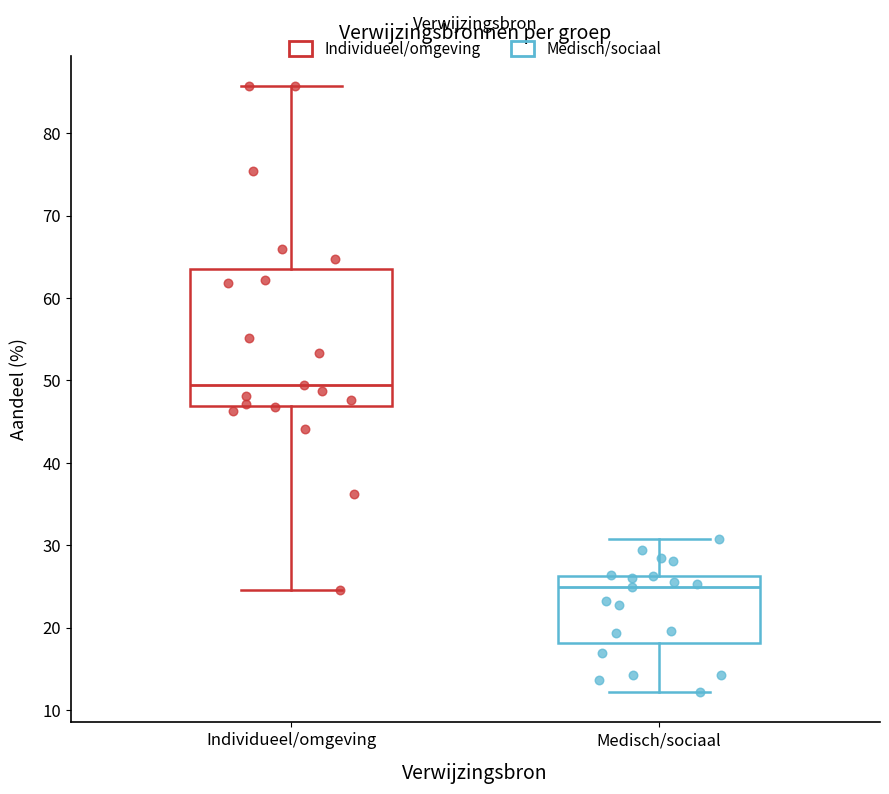

Reading left to right, read every box against the y-axis: the position of its median line, the range the box covers, and the ends of its whiskers. The values are not printed on the chart, so give them approximately, as read against the axis.

Individueel/omgeving: median 49, box 47 to 64, whiskers 25 to 86
Medisch/sociaal: median 25, box 18 to 26, whiskers 12 to 31